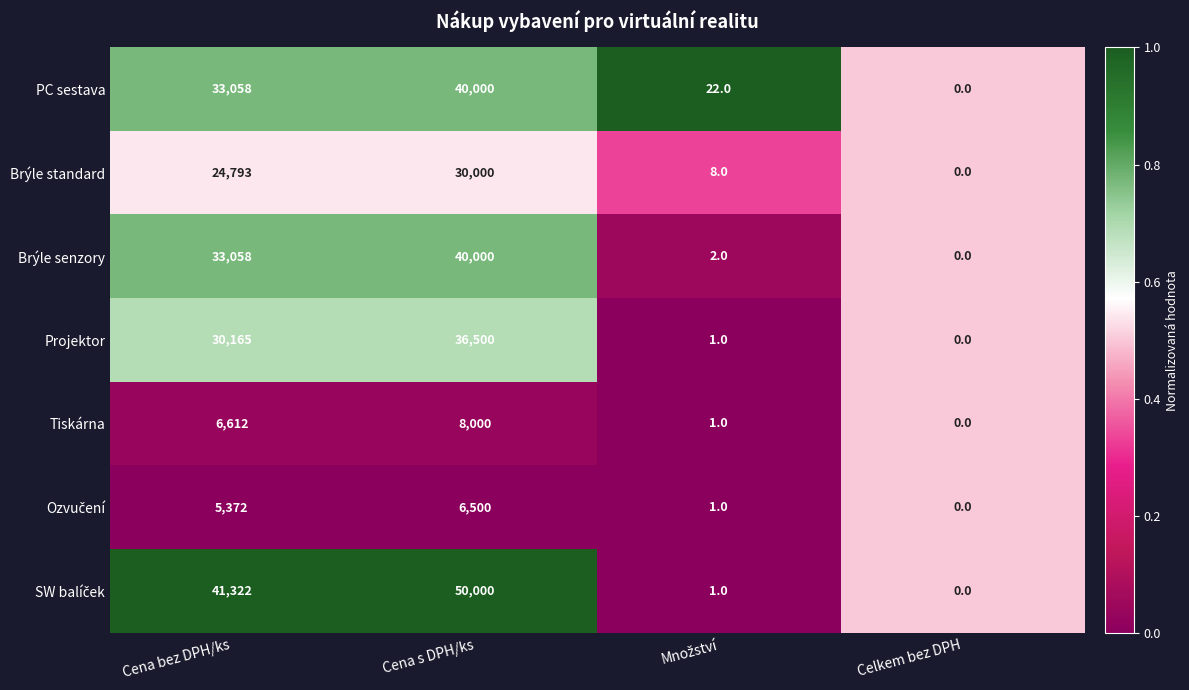

How many data points does each series have?

4